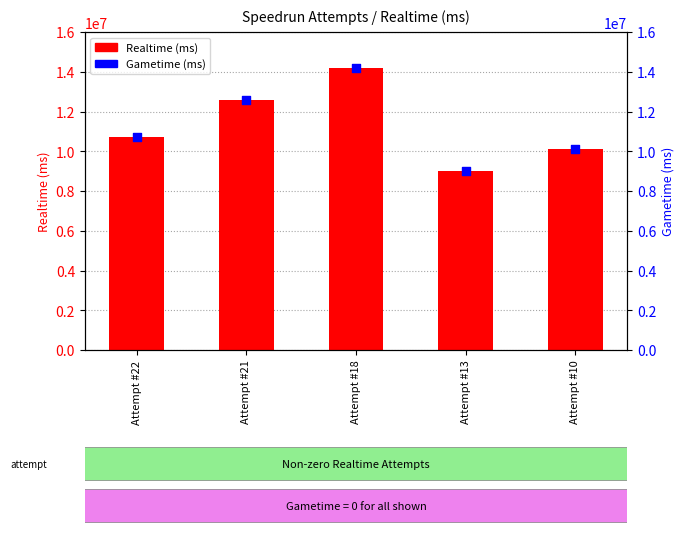

At how many categories does at least one series exceed 13213912?

1